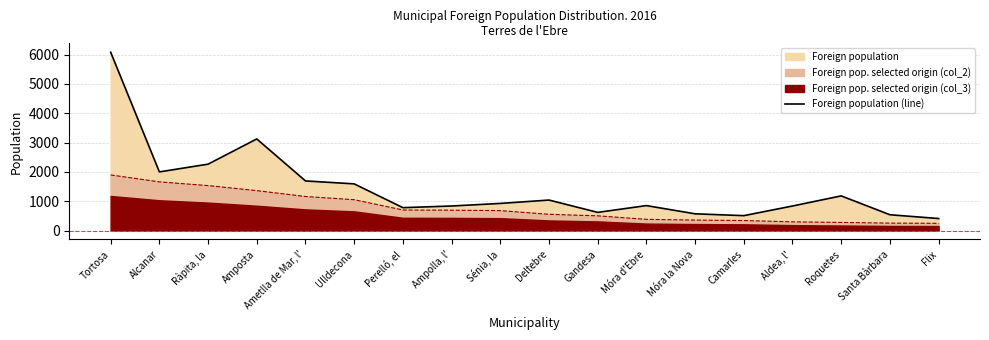

At which category does the data reach its first local valley?

Alcanar